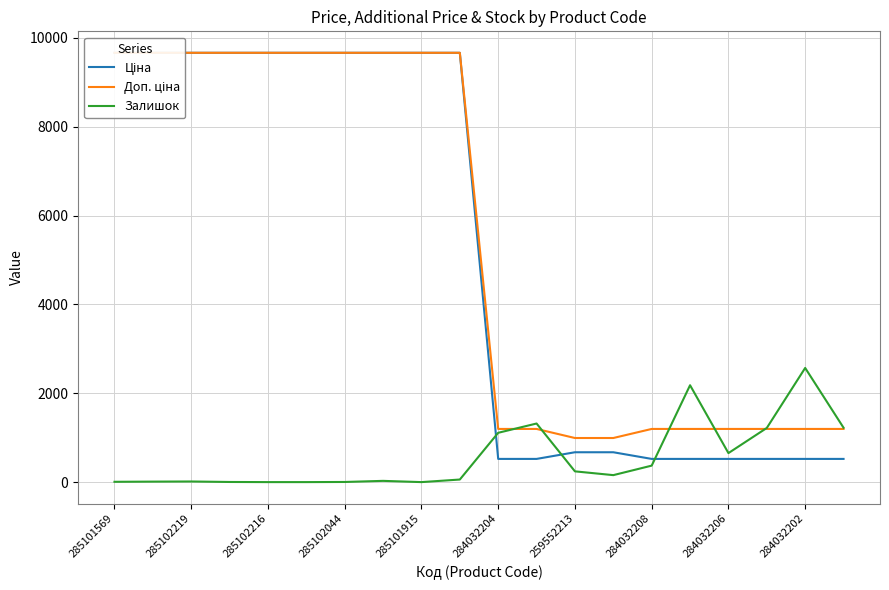

After their last crossing, which series has the higher values: Залишок or Ціна?

Залишок